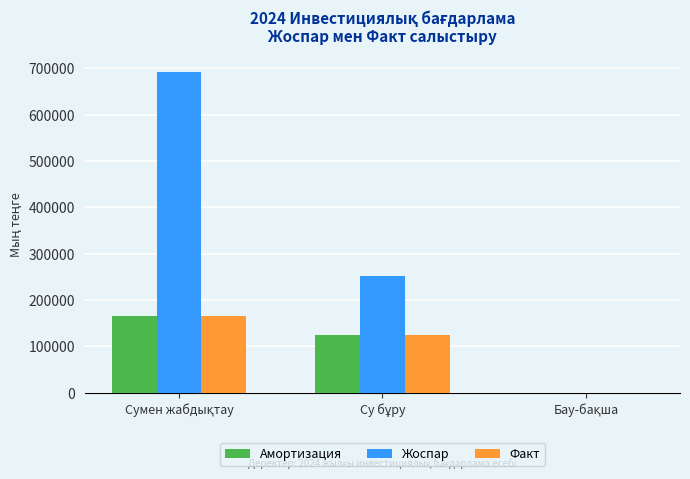

Which series has the largest total across all categories?

Жоспар